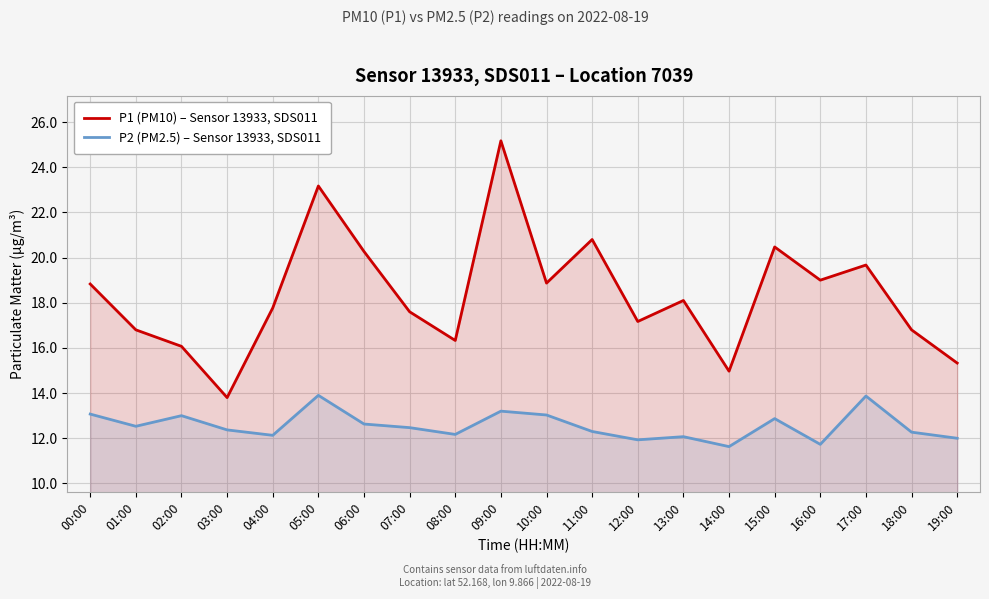

Reading left to right, transcribe all the data shown in this chart.

P1 (PM10) – Sensor 13933, SDS011: 18.8	16.8	16.1	13.8	17.8	23.2	20.3	17.6	16.3	25.2	18.9	20.8	17.2	18.1	15.0	20.5	19.0	19.7	16.8	15.3
P2 (PM2.5) – Sensor 13933, SDS011: 13.1	12.5	13.0	12.4	12.1	13.9	12.6	12.5	12.2	13.2	13.0	12.3	11.9	12.1	11.6	12.9	11.7	13.9	12.3	12.0